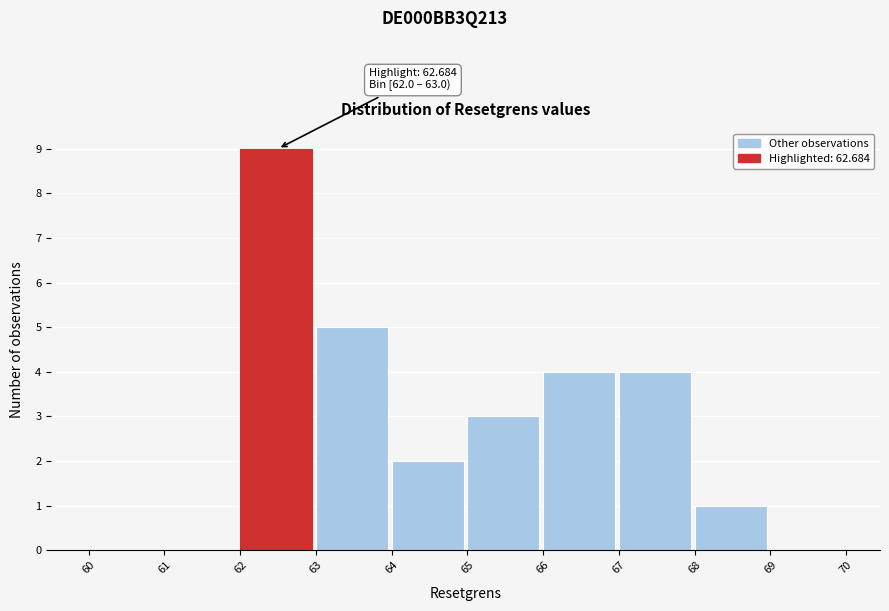

Which range on the x-axis has the tallest bar?

62 to 63